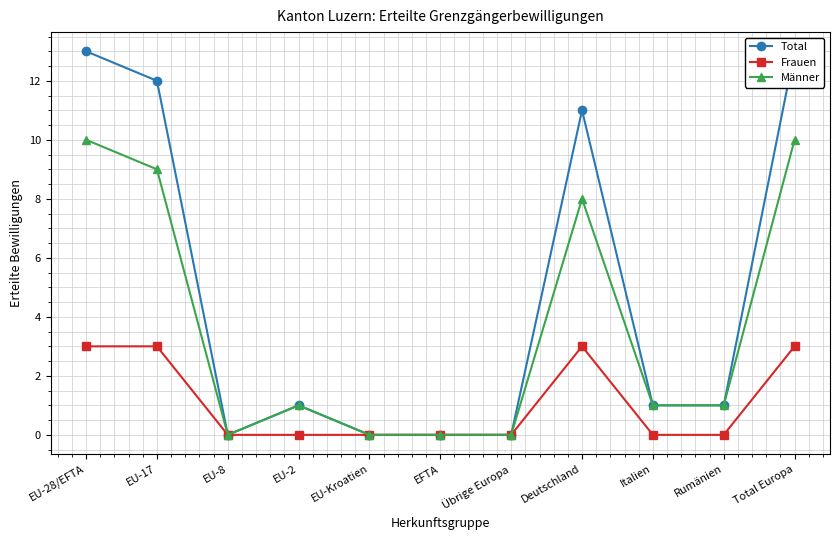

How many lines are shown in the chart?

3